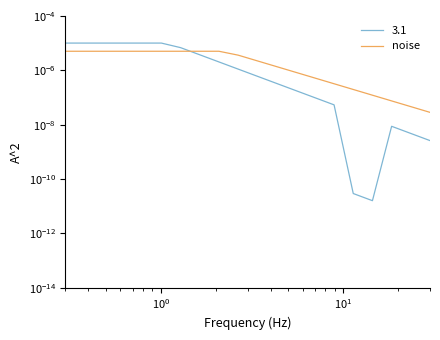

The value at 18 is 0.0. True or false?

False